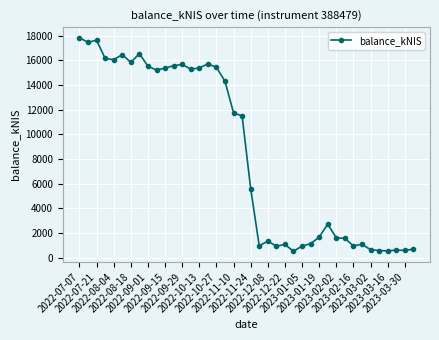

What is the maximum value shown in the chart?

17821.4